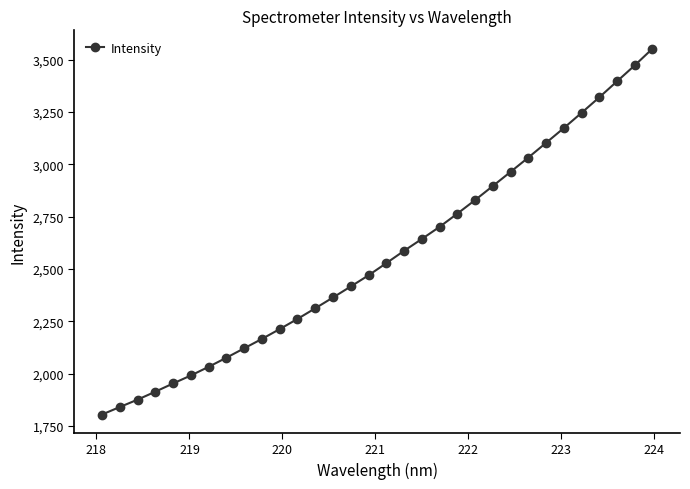

What is the sum of all values?

82030.9